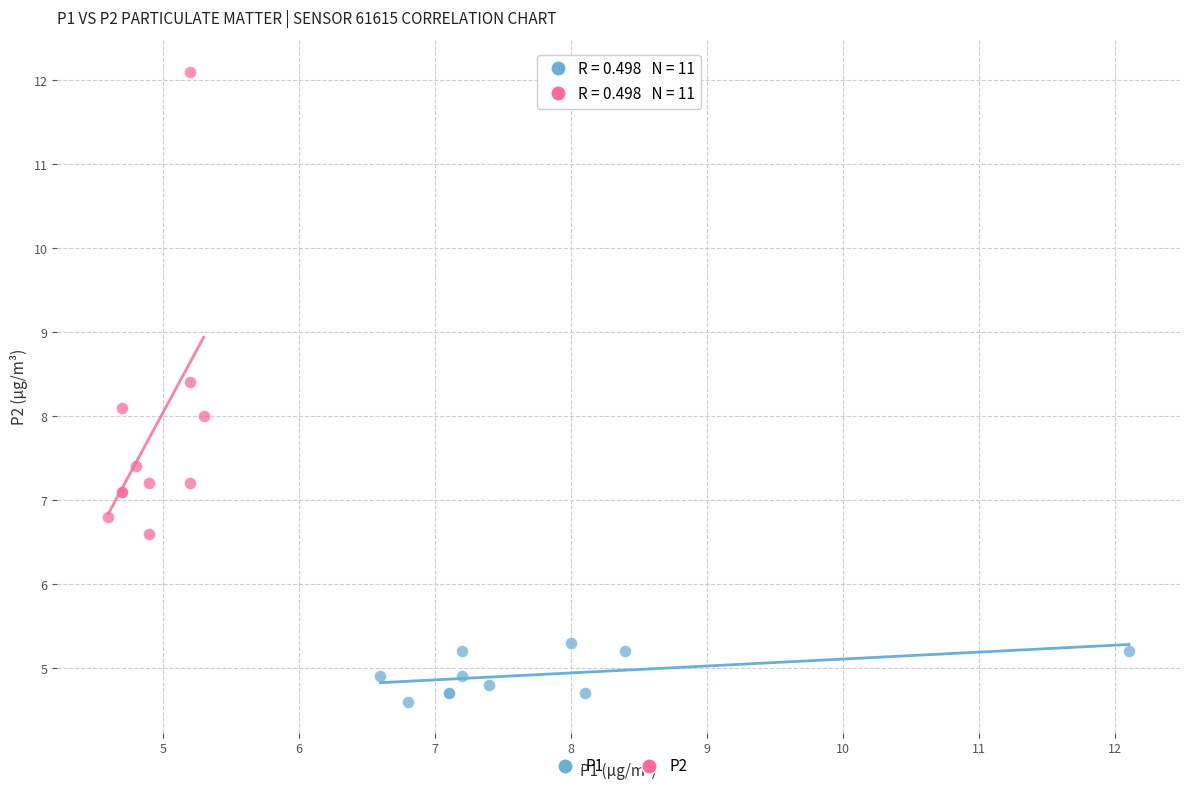

Which series reaches the minimum Y coordinate?

P1